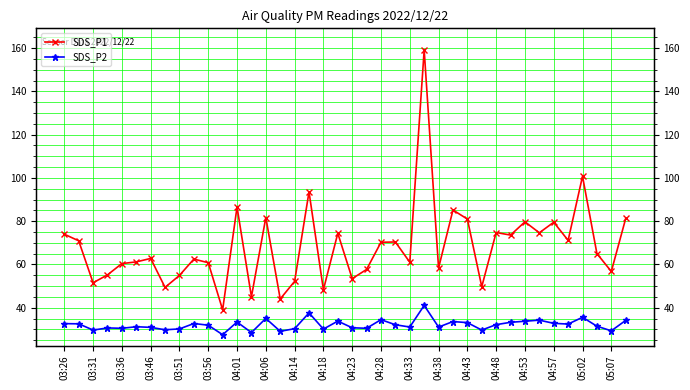

What is the total value across all series at 05:07?

86.1